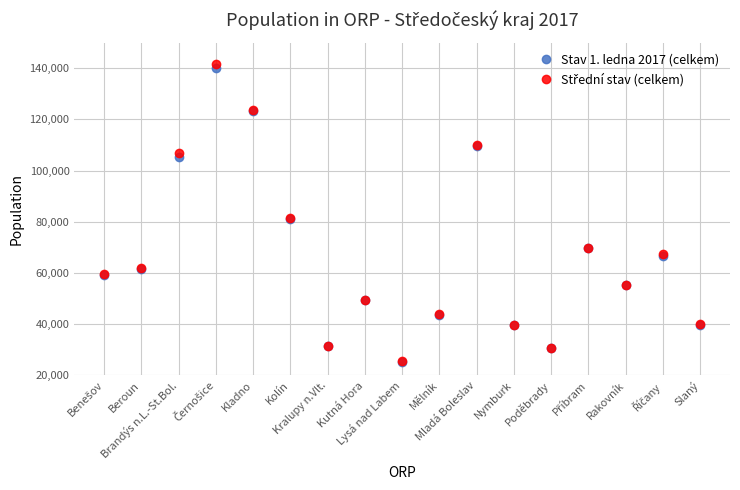

What is the maximum value shown in the chart?

141671